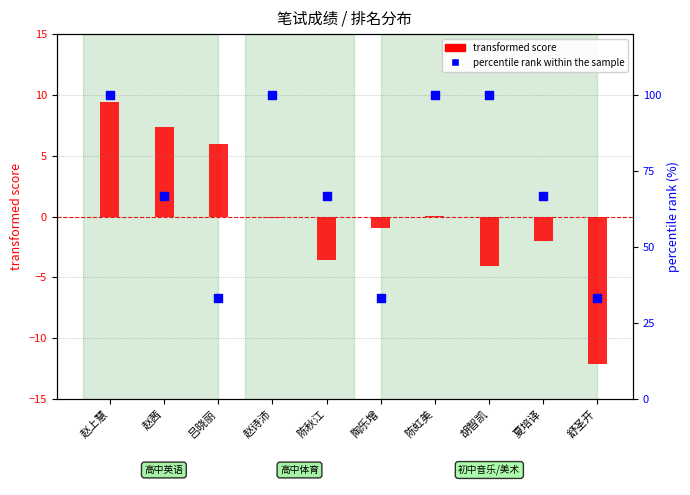

Which series has the widest spread of Y values?

percentile rank within the sample